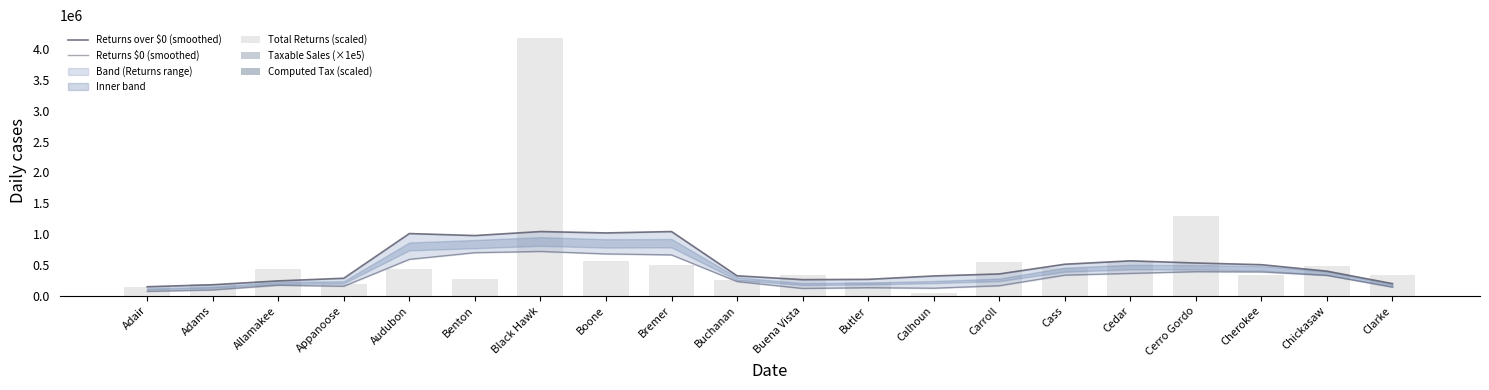

What is the total value across all series at Boone?

2270099.4